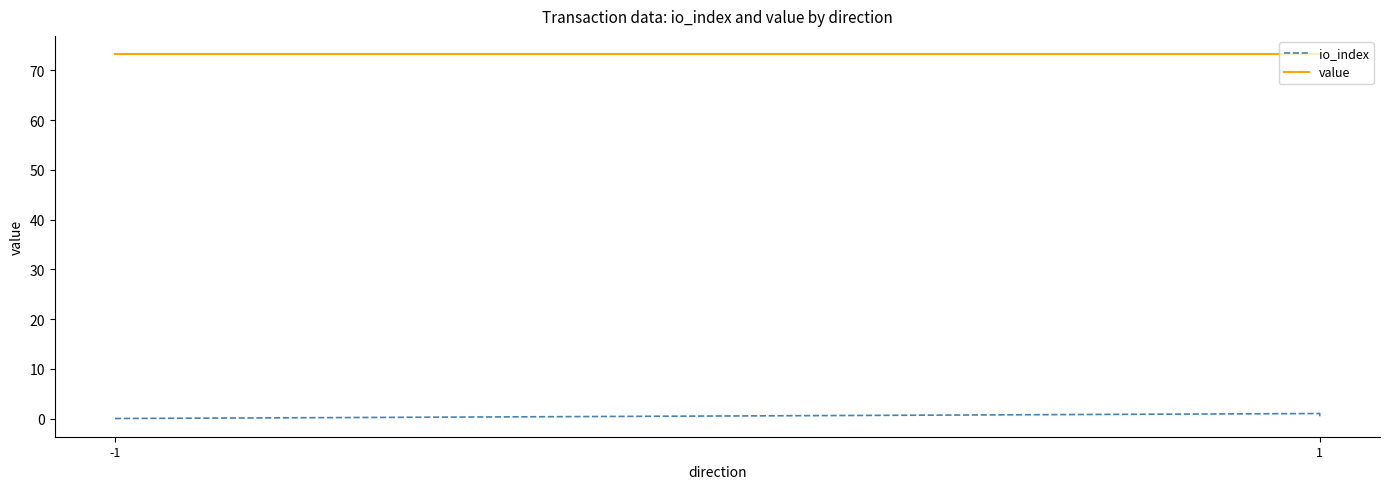

Does the chart display data point markers on the line(s)?

No